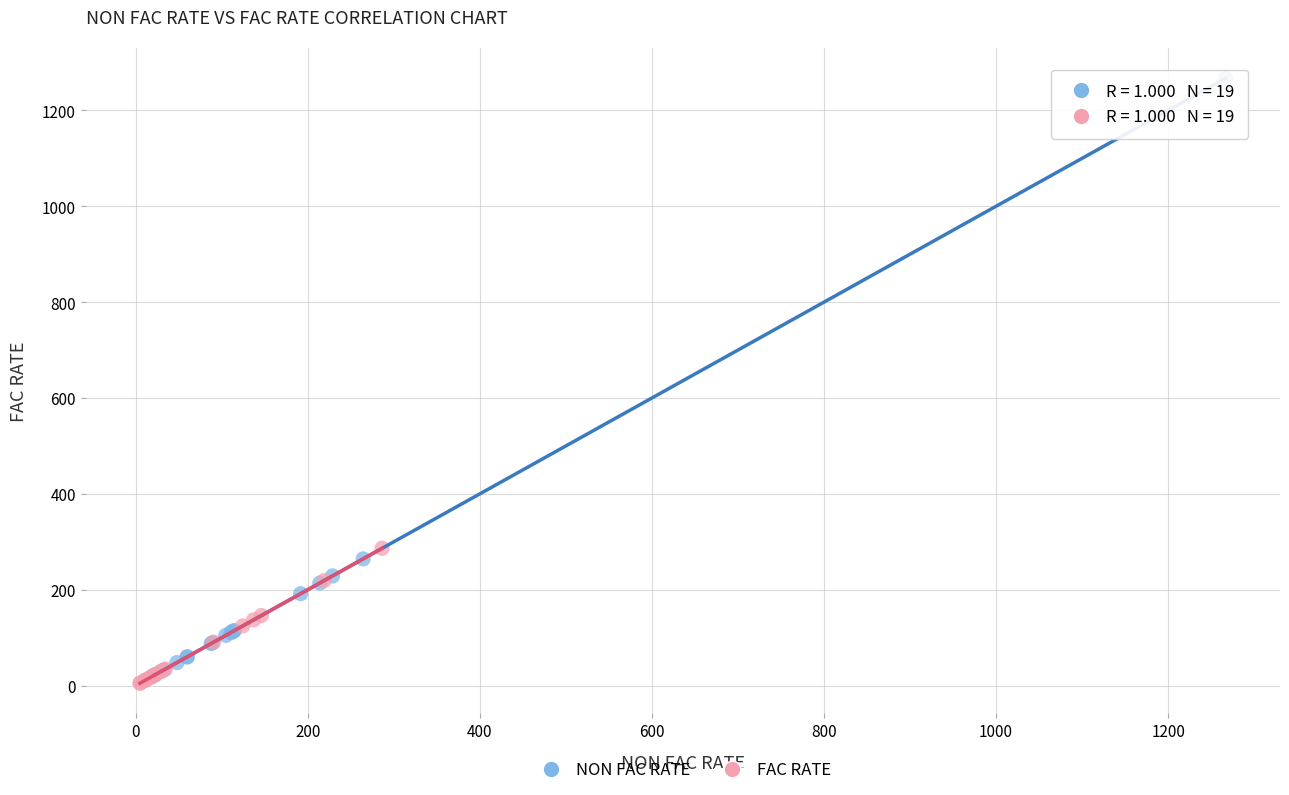

Which series contains the highest Y value?

NON FAC RATE